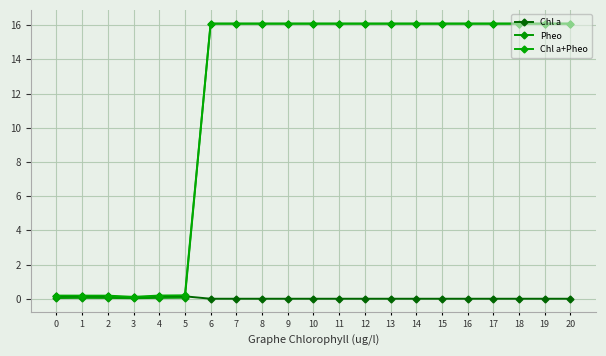

Is this an area chart (filled region under the line)?

No